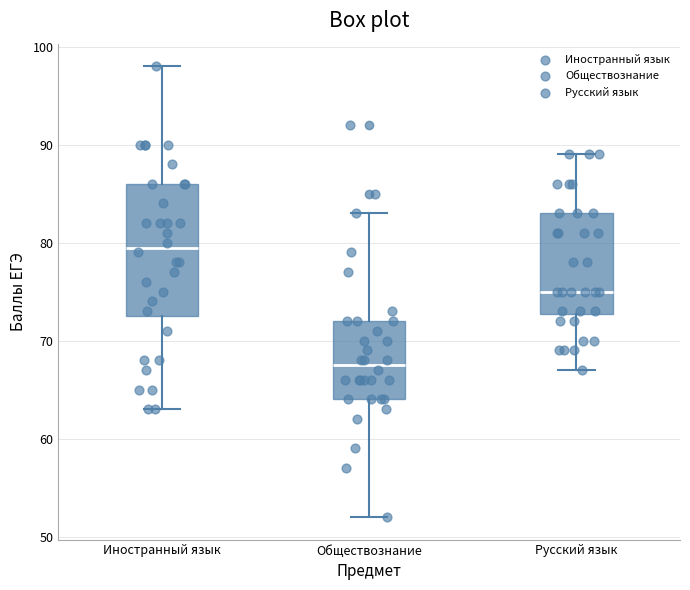

Reading left to right, transcribe this box plot: for each box, give where its median line is, the range the box spans, and where its two whiskers end, as read against the y-axis. The values are not printed on the chart, so give them approximately, as read against the axis.

Иностранный язык: median 80, box 73 to 86, whiskers 63 to 98
Обществознание: median 68, box 64 to 72, whiskers 52 to 83
Русский язык: median 75, box 73 to 83, whiskers 67 to 89